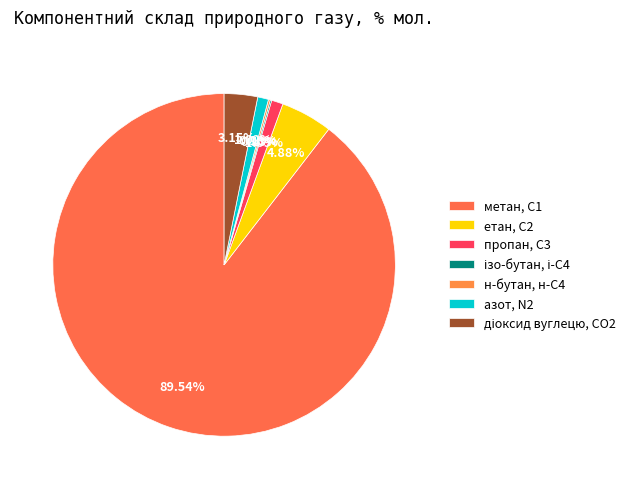

Is the sum of пропан, С3 and діоксид вуглецю, CО2 greater than half?

No